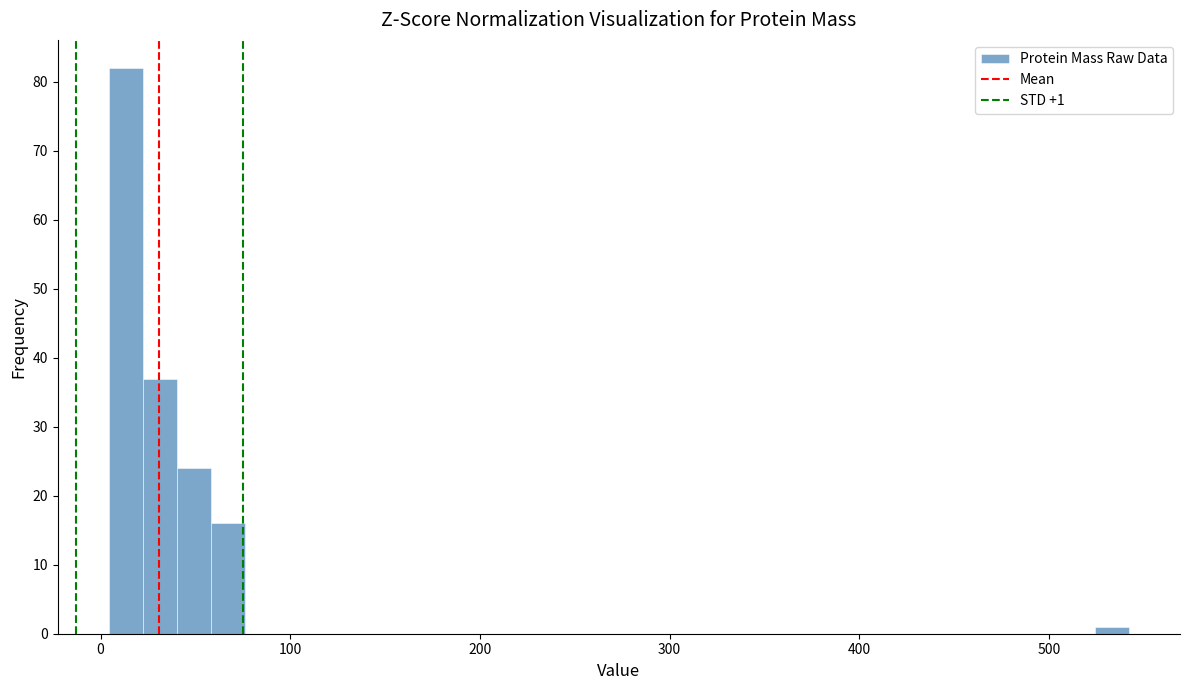

Around what value on the x-axis is the tallest bar? Give the approximate position of its centre, as read against the axis.

10